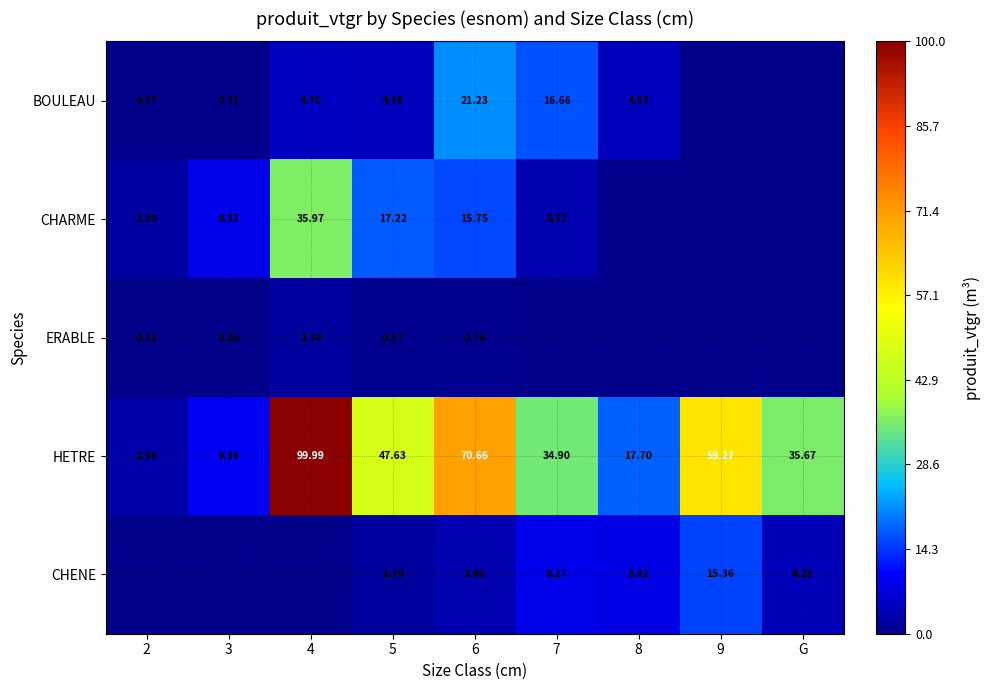

At 5, list the series in order from largest to smallest.

HETRE, CHARME, BOULEAU, CHENE, ERABLE